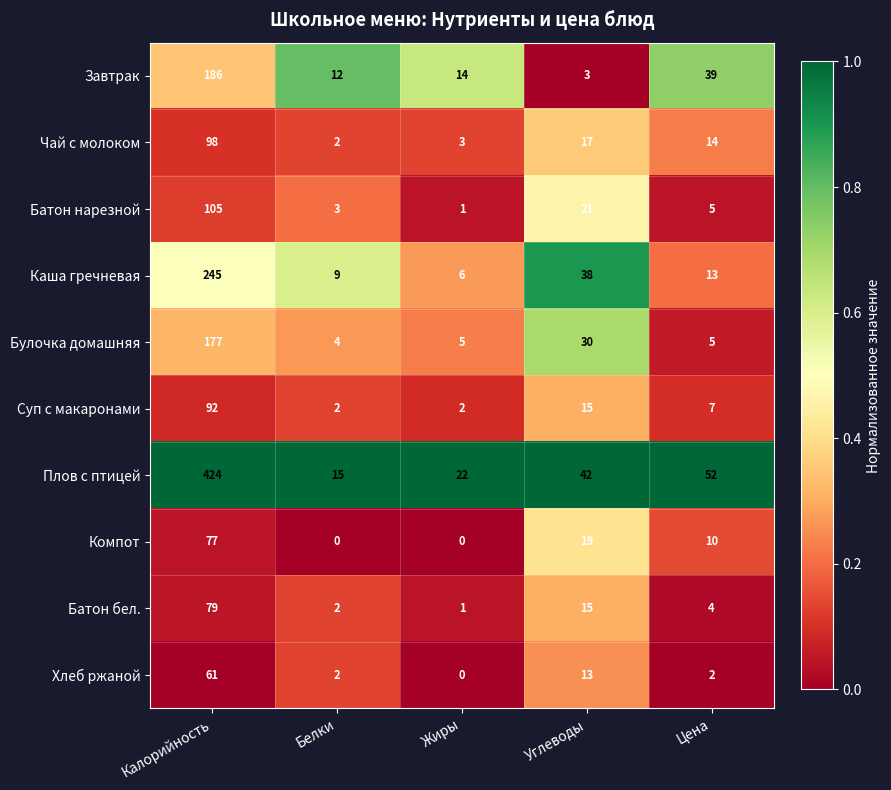

Which series changed the most between Белки and Жиры?

Плов с птицей